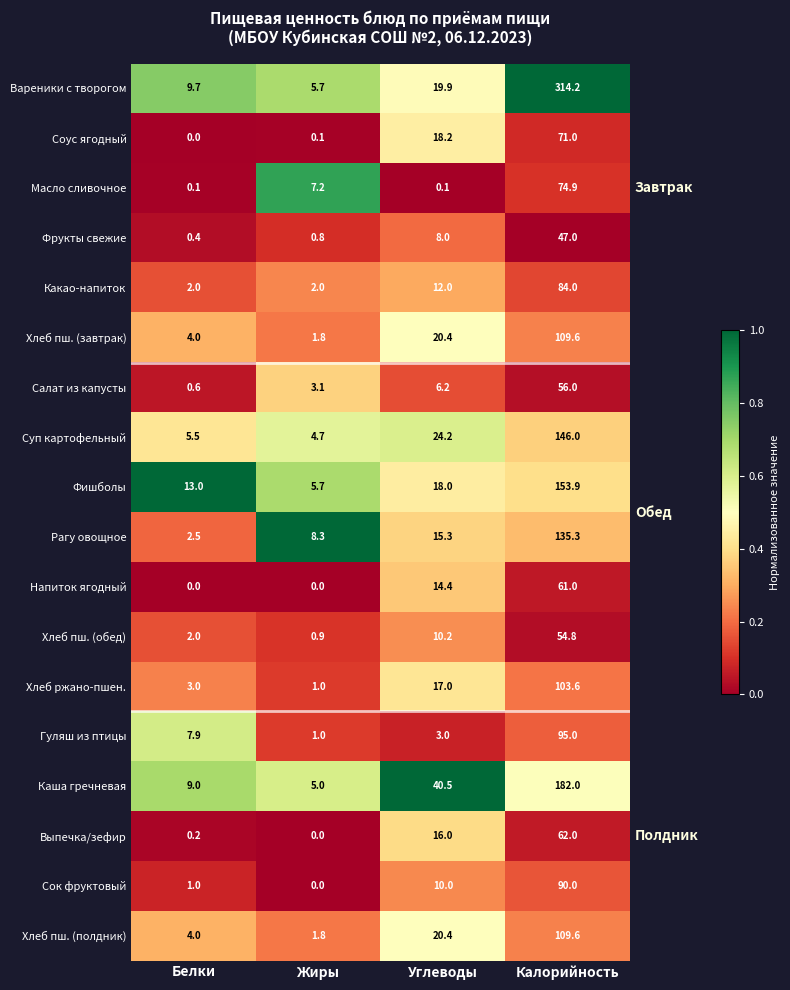

Rank the categories by Гуляш из птицы value from highest to lowest.

Калорийность, Белки, Углеводы, Жиры